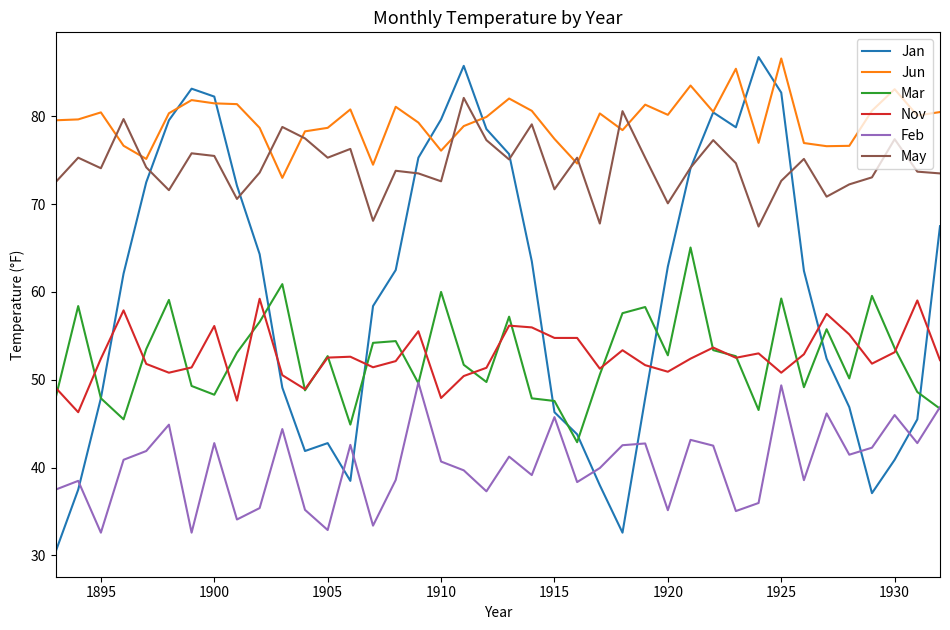

What is the lowest value of the Mar series?

42.9